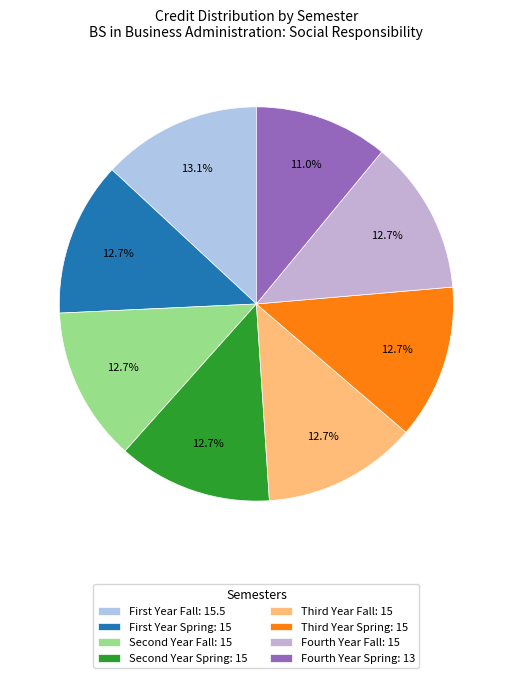

To the nearest percent, what is the average slice percentage?

12%